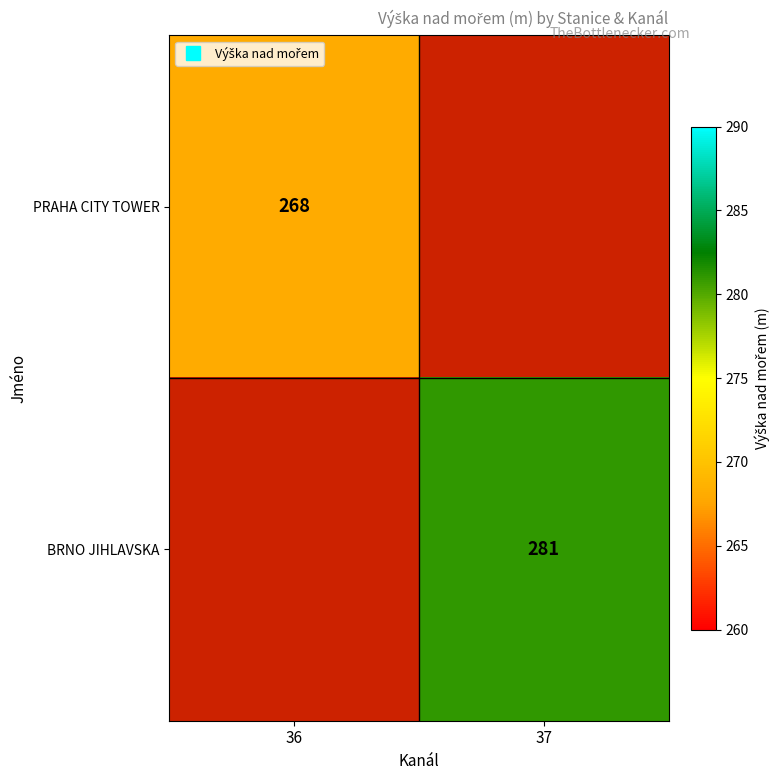

At 37, list the series in order from smallest to largest.

PRAHA CITY TOWER, BRNO JIHLAVSKA